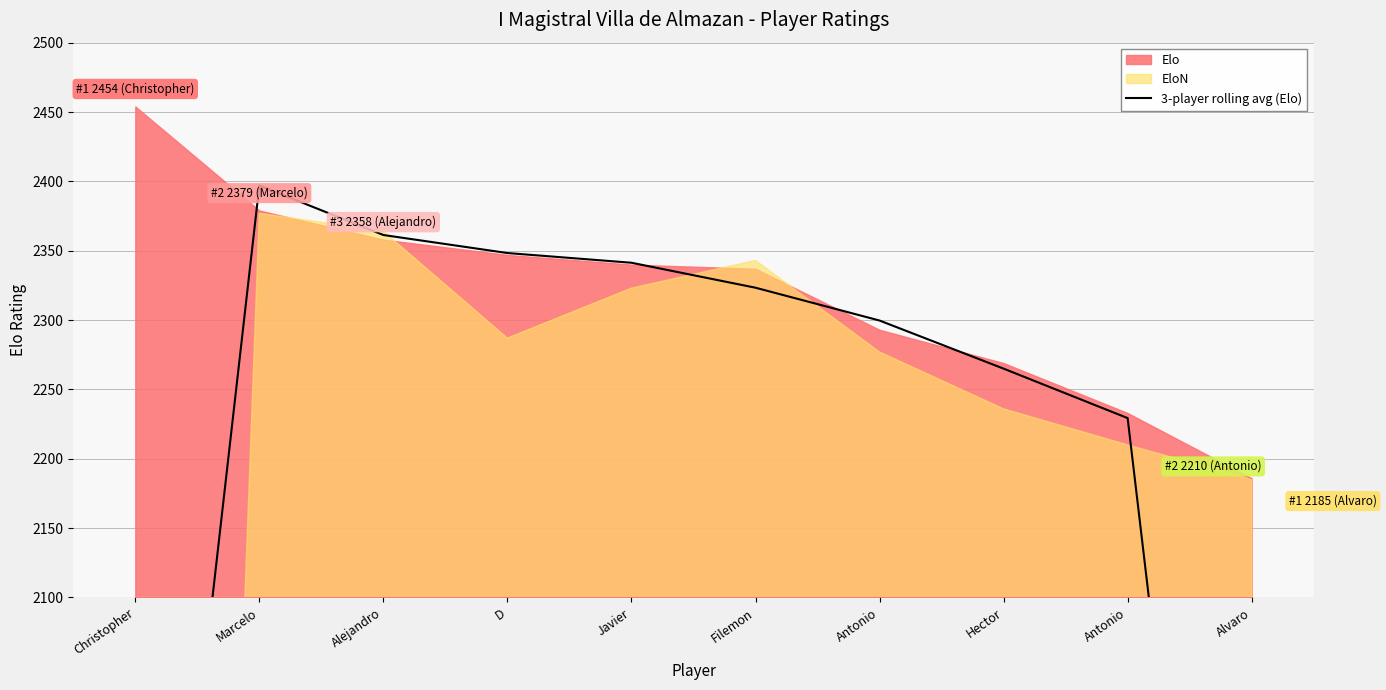

True or false: the data shows 3541.5 at Hector.

False